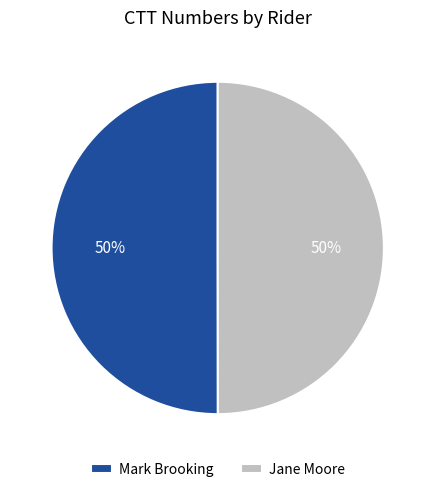

To the nearest percent, what is the average slice percentage?

50%